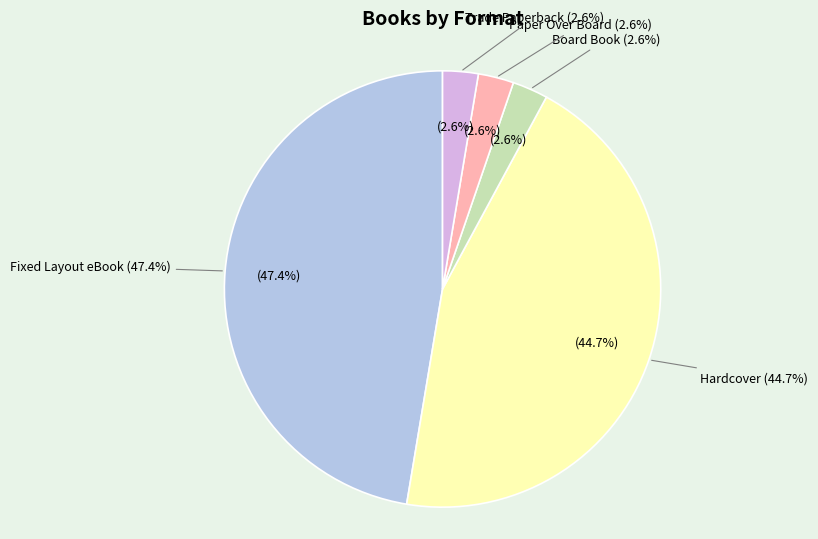

To the nearest percent, what is the difference between the largest and smallest slice percentages?

45%